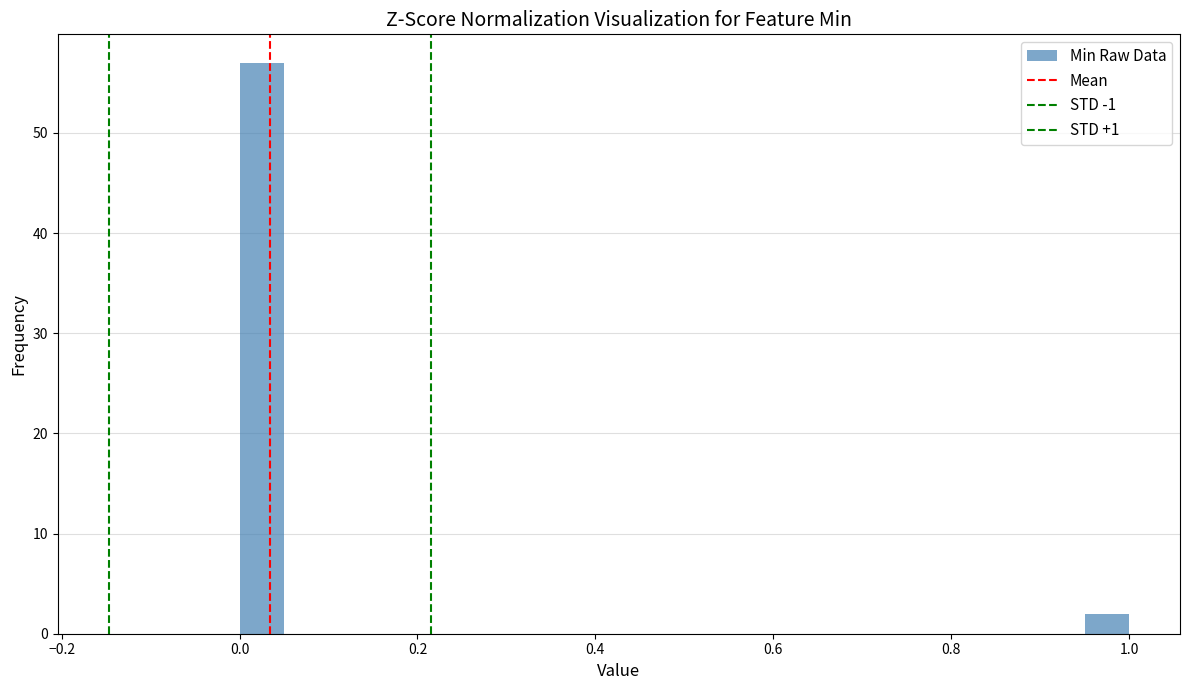

Around what value on the x-axis is the tallest bar? Give the approximate position of its centre, as read against the axis.

0.02